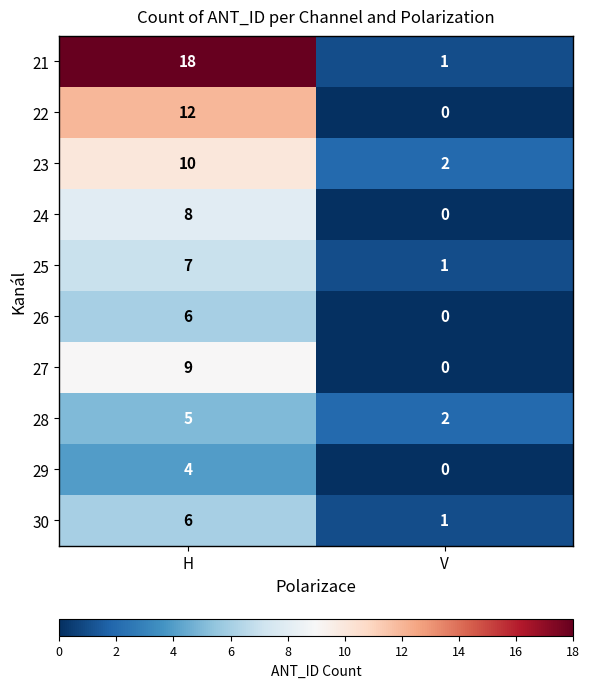

Reading left to right, list all the values displayed in this chart.

21: 18	1
22: 12	0
23: 10	2
24: 8	0
25: 7	1
26: 6	0
27: 9	0
28: 5	2
29: 4	0
30: 6	1